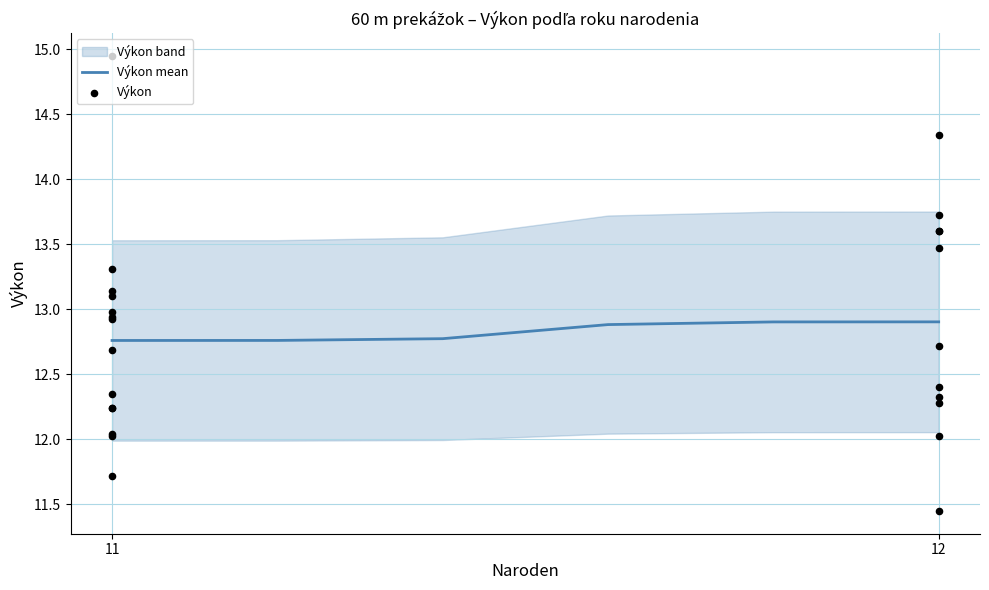

What is the highest value of the Výkon mean series?

12.9